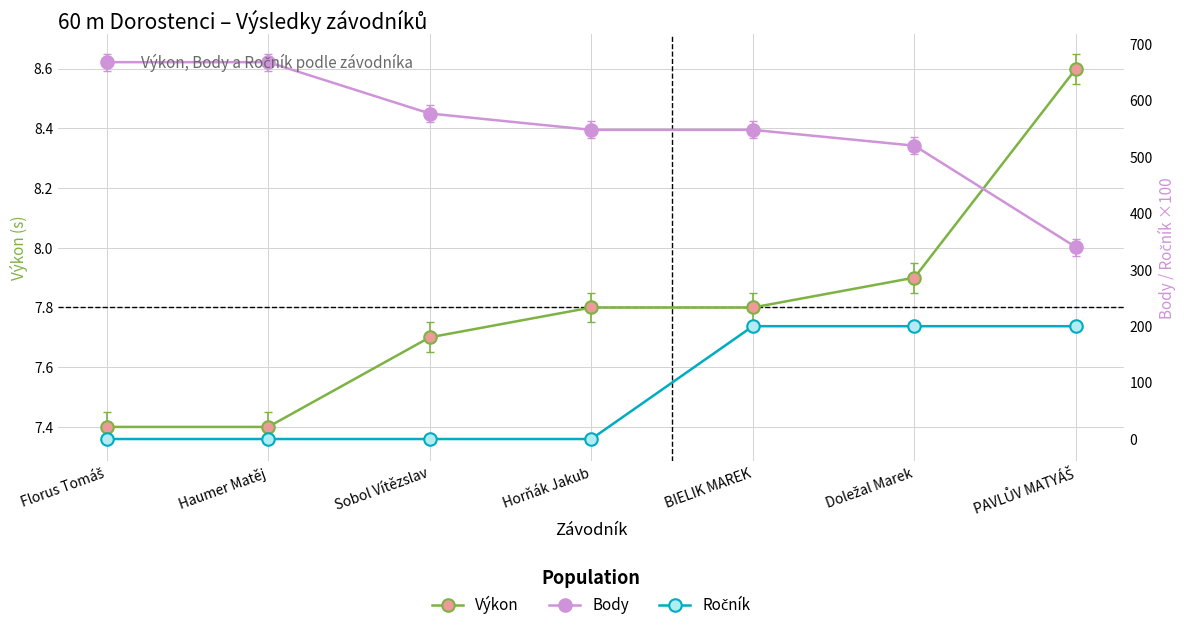

Which series has the largest total across all categories?

Body